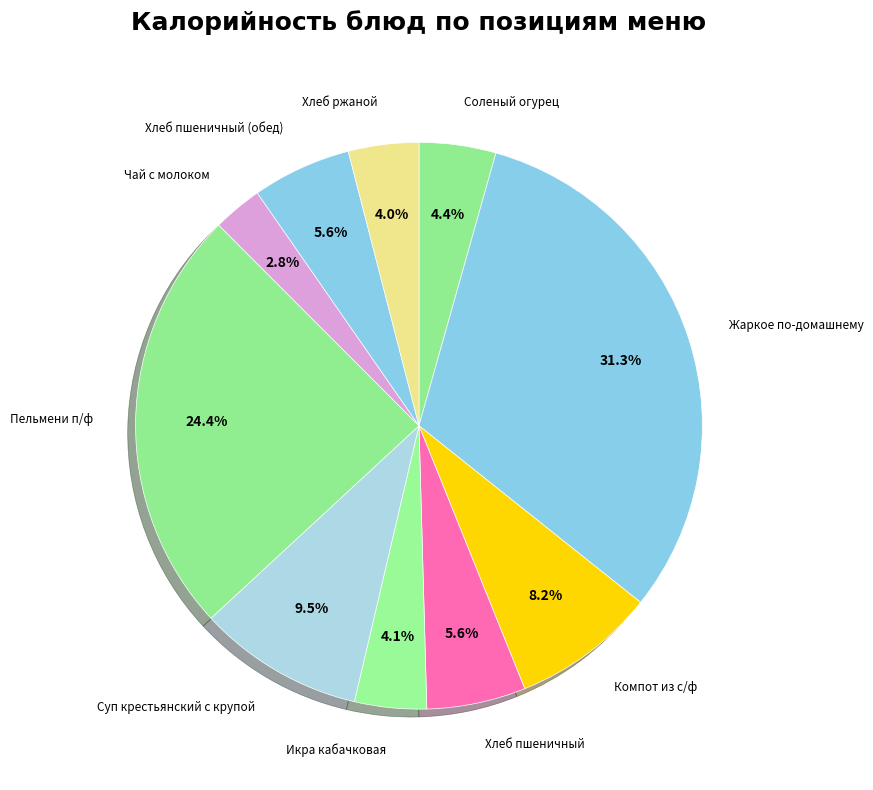

How many slices are in this pie chart?

10